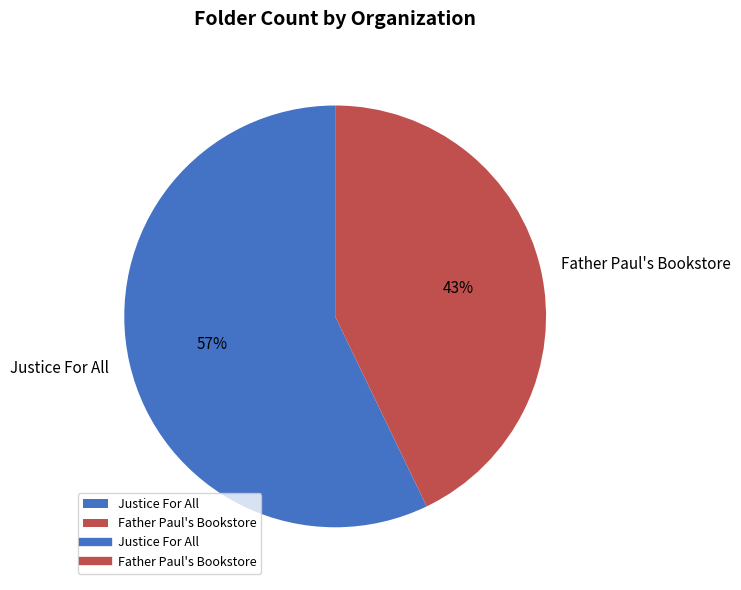

Which category has the biggest portion of the pie?

Justice For All